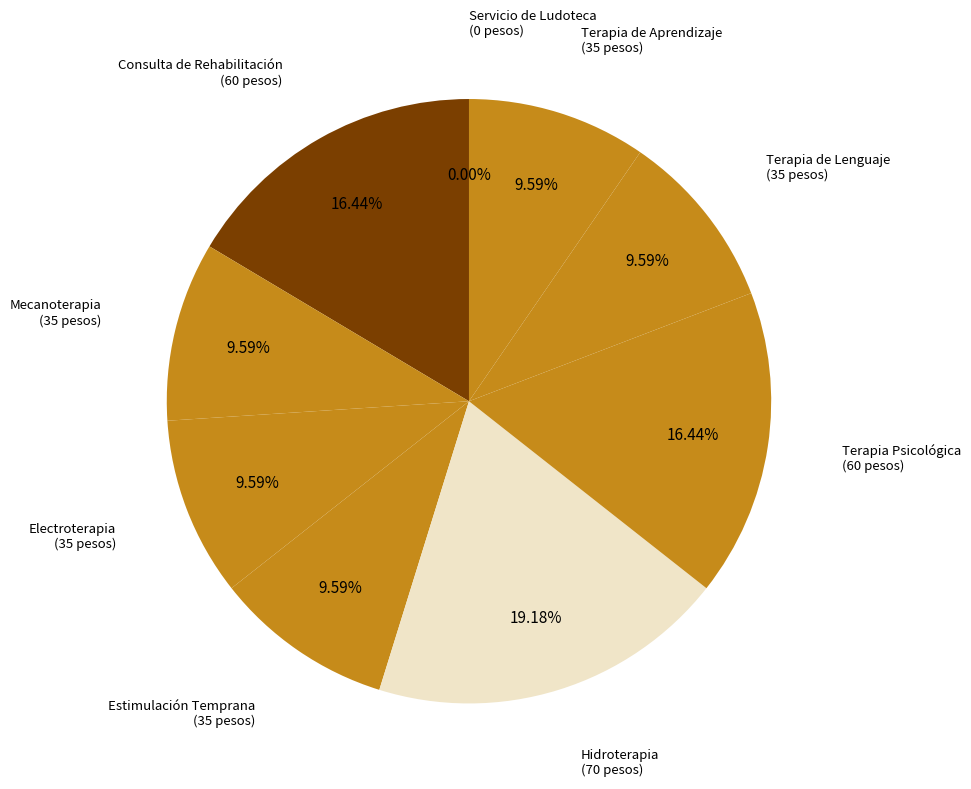

What portion of the pie excludes Mecanoterapia?

90.4%